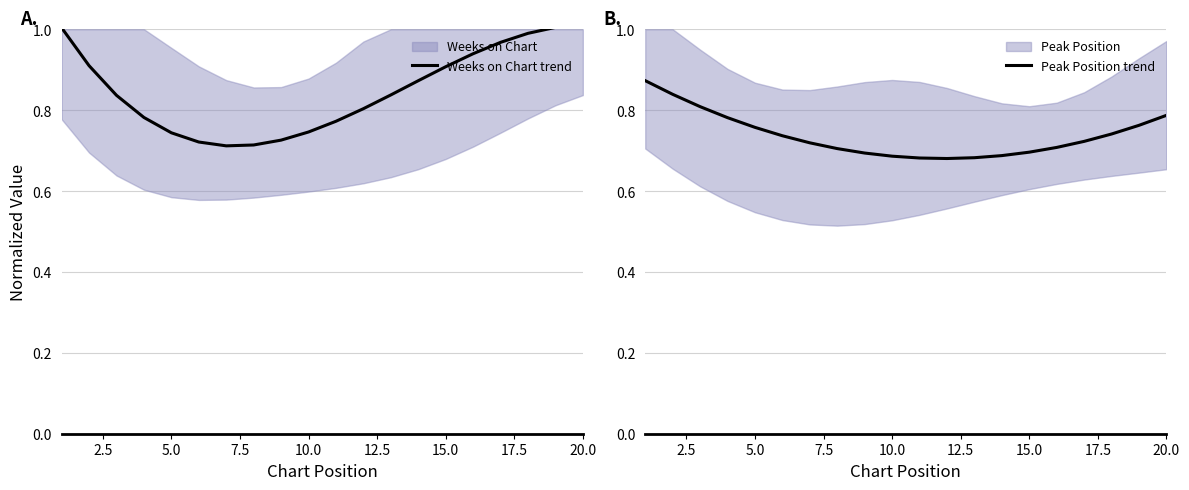

The value of Weeks on Chart trend at 5.0 is 0.4. True or false?

False